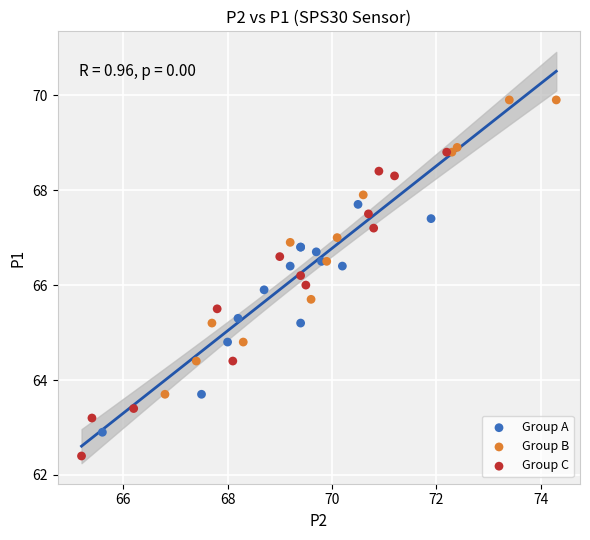

Which series reaches the minimum Y coordinate?

Group C